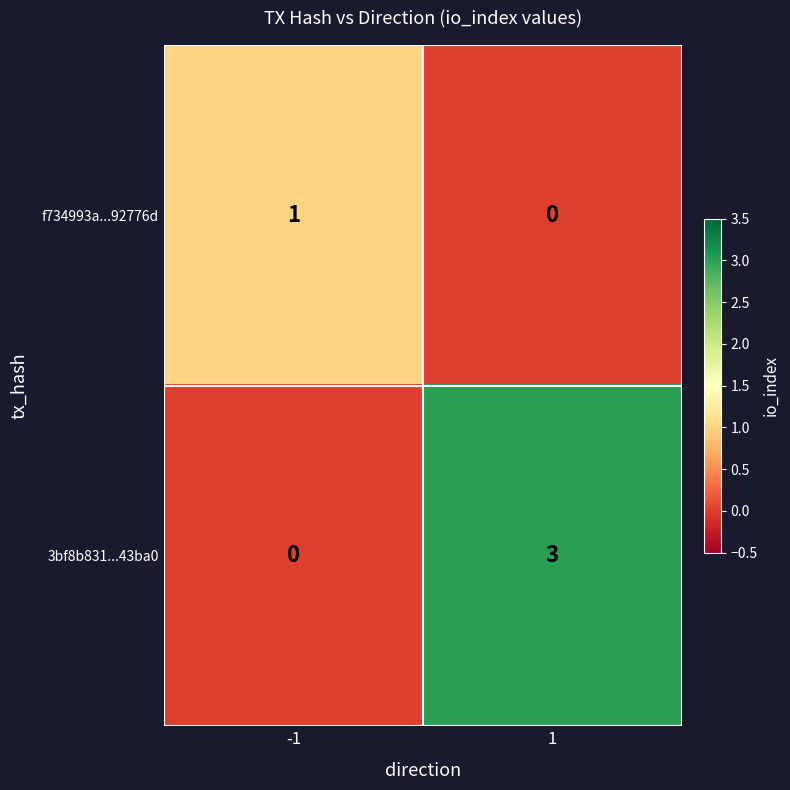

Which series has the largest total across all categories?

3bf8b831...43ba0